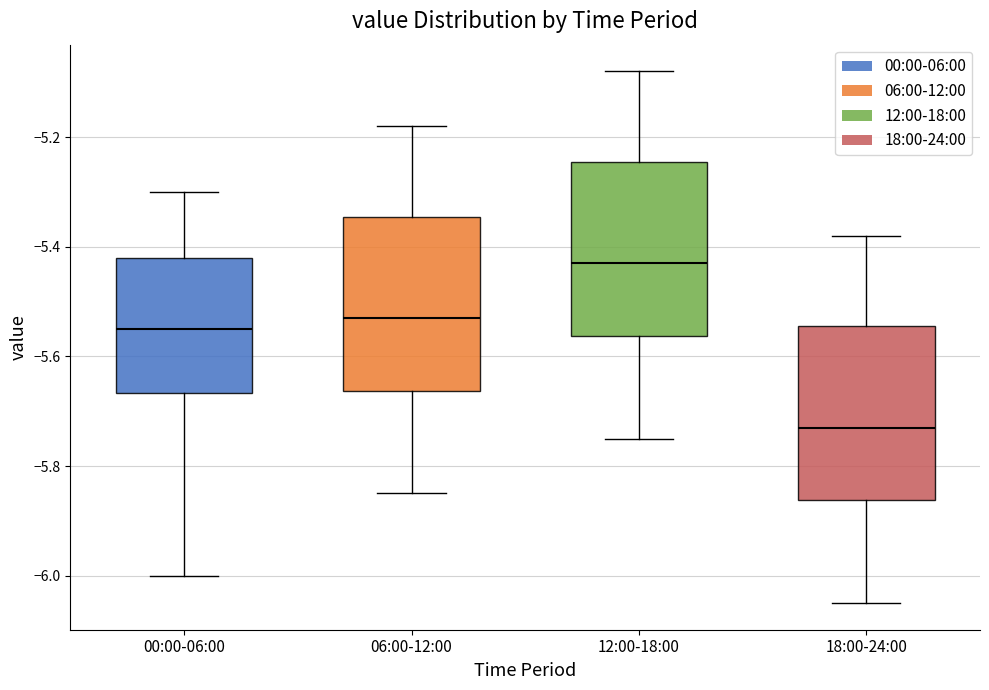

Reading left to right, read every box against the y-axis: the position of its median line, the range the box covers, and the ends of its whiskers. The values are not printed on the chart, so give them approximately, as read against the axis.

00:00-06:00: median -5.54, box -5.66 to -5.42, whiskers -6.00 to -5.30
06:00-12:00: median -5.52, box -5.66 to -5.34, whiskers -5.84 to -5.18
12:00-18:00: median -5.42, box -5.56 to -5.24, whiskers -5.74 to -5.08
18:00-24:00: median -5.72, box -5.86 to -5.54, whiskers -6.04 to -5.38